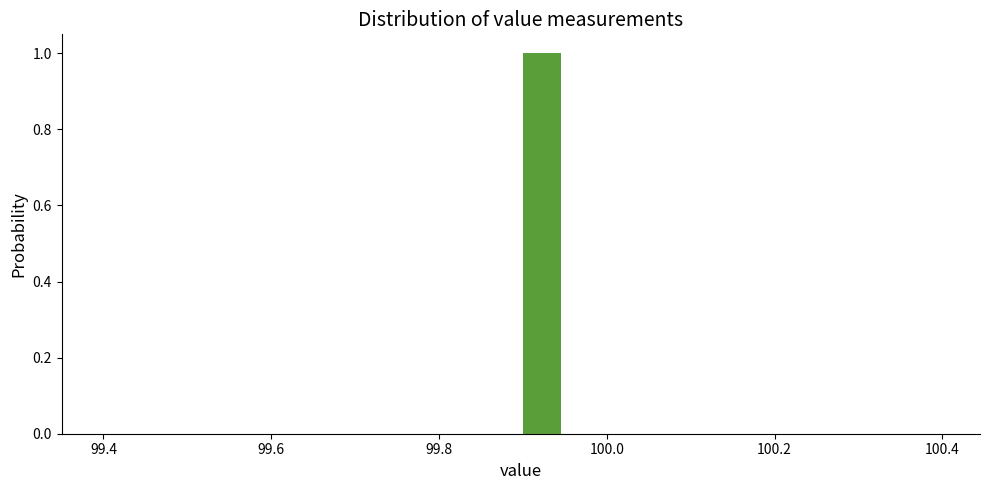

Around what value on the x-axis is the tallest bar? Give the approximate position of its centre, as read against the axis.

99.92